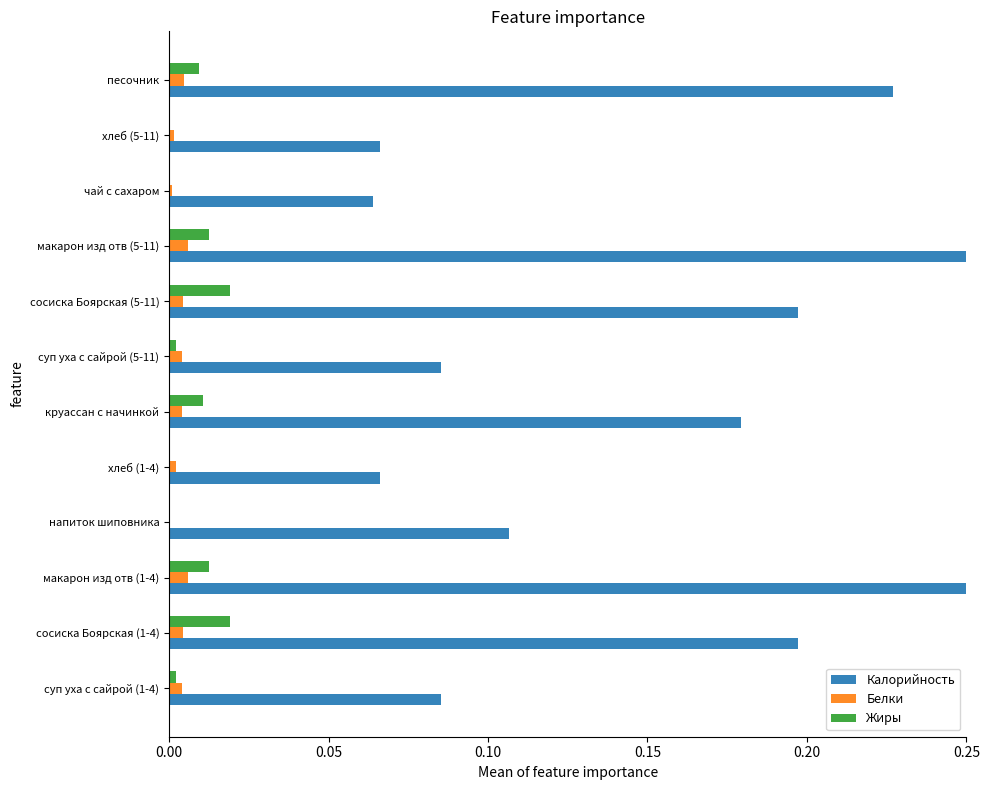

True or false: Жиры has a value of 0.0 at макарон изд отв (1-4).

True